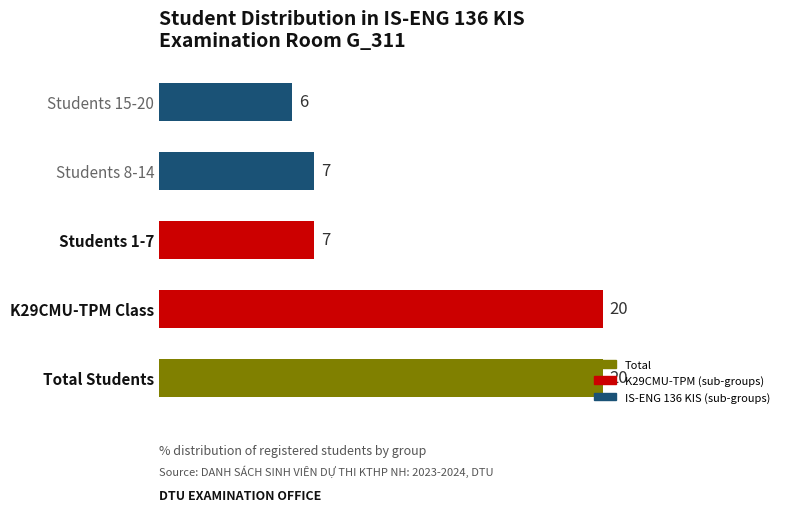

Read the value at K29CMU-TPM Class, to the nearest 10.

20